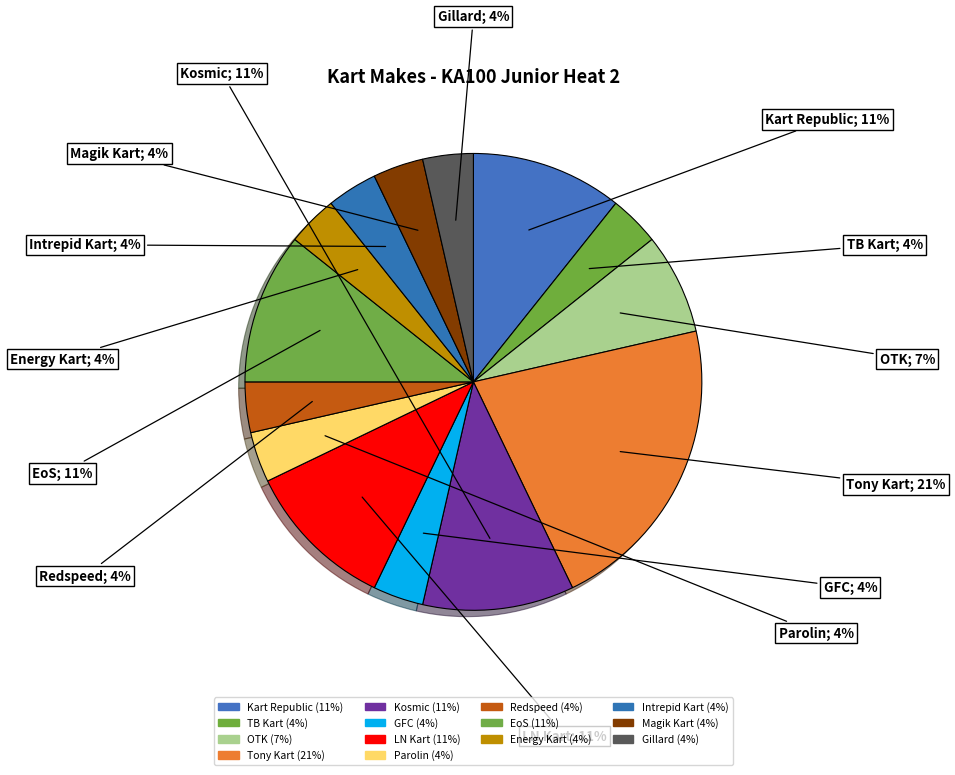

True or false: EoS accounts for 11% of the total.

True